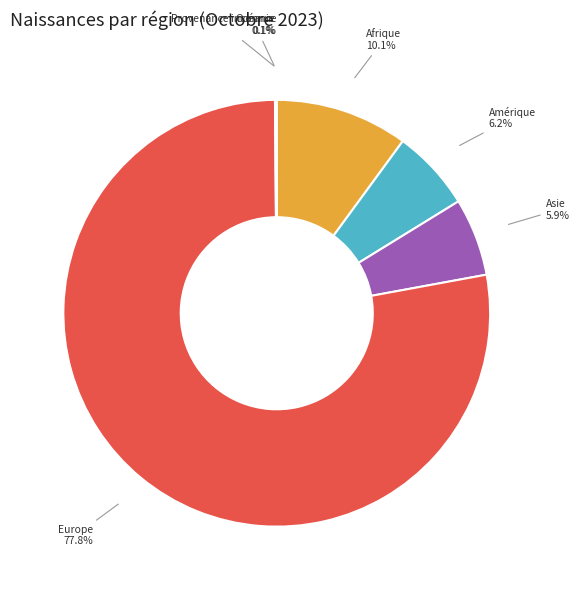

Combined, do Amérique and Afrique account for over 50%?

No